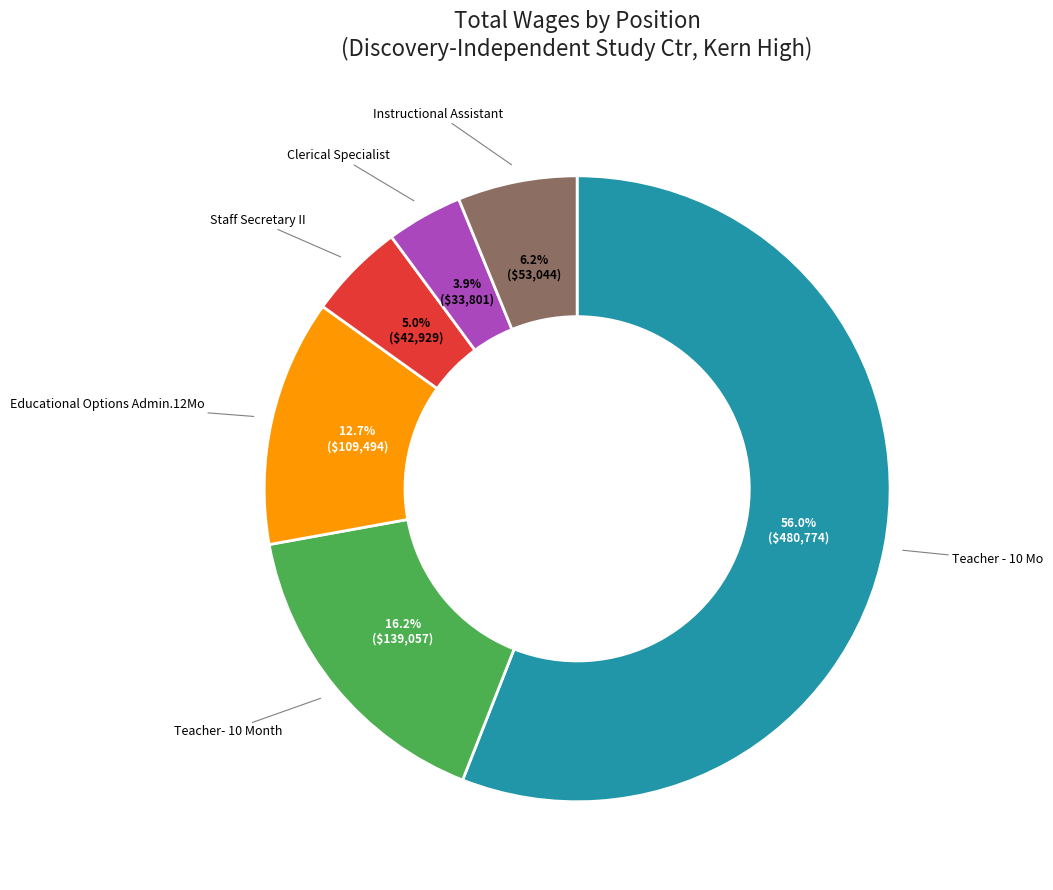

To the nearest percent, what is the average slice percentage?

17%